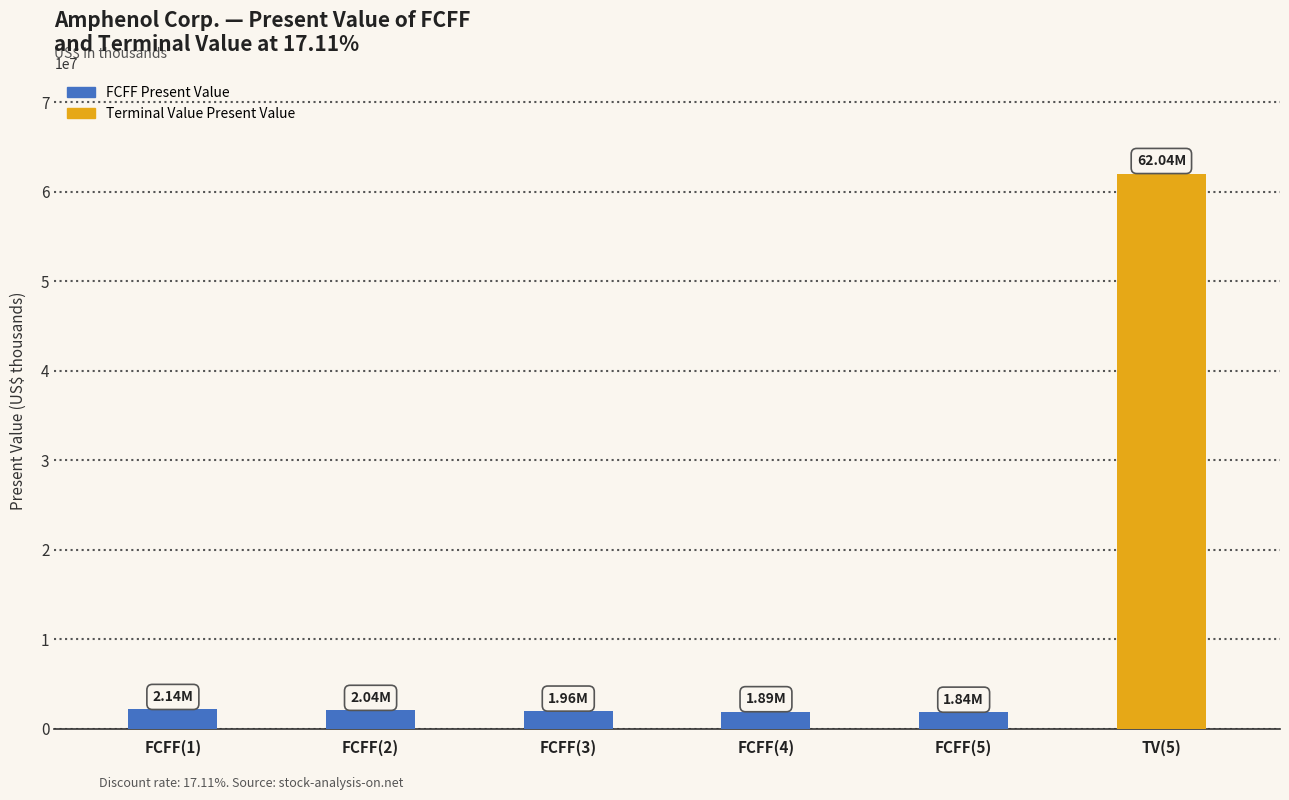

What is the sum of the values at TV(5) and FCFF(2)?

64085268